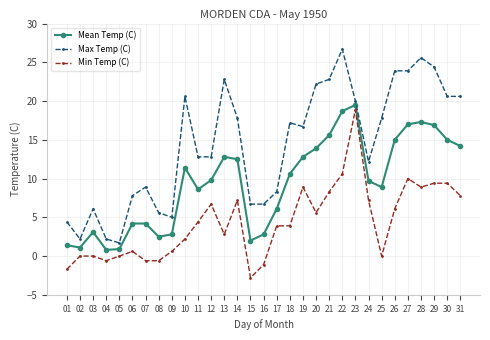

What is the value of the Min Temp (C) point at the 18th from the left?

3.9